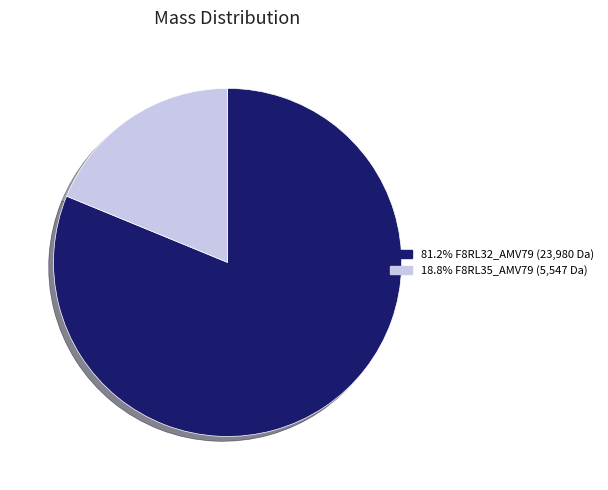

Is there any slice that represents more than half of the pie?

Yes